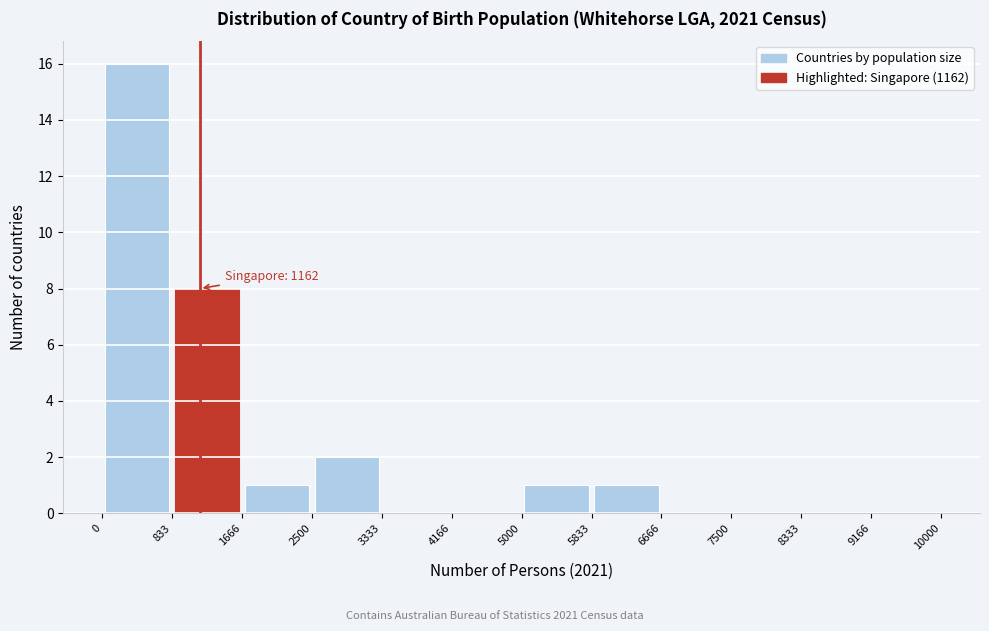

Over which range of the x-axis is the bar tallest?

0 to 833